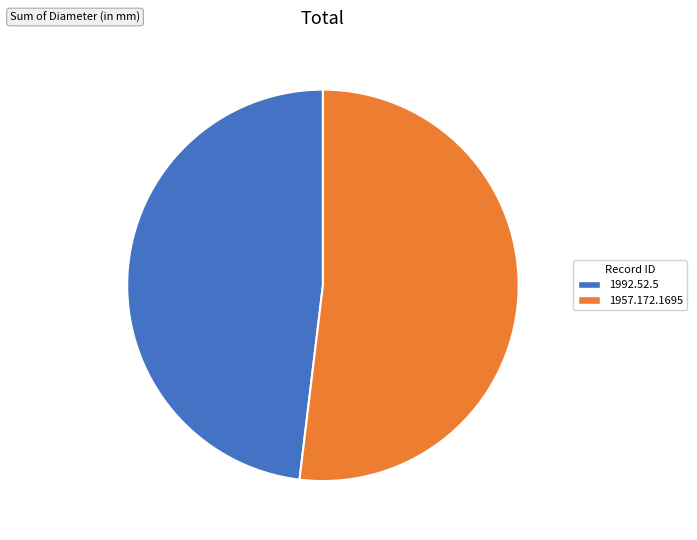

Combined, do 1992.52.5 and 1957.172.1695 account for over 50%?

Yes